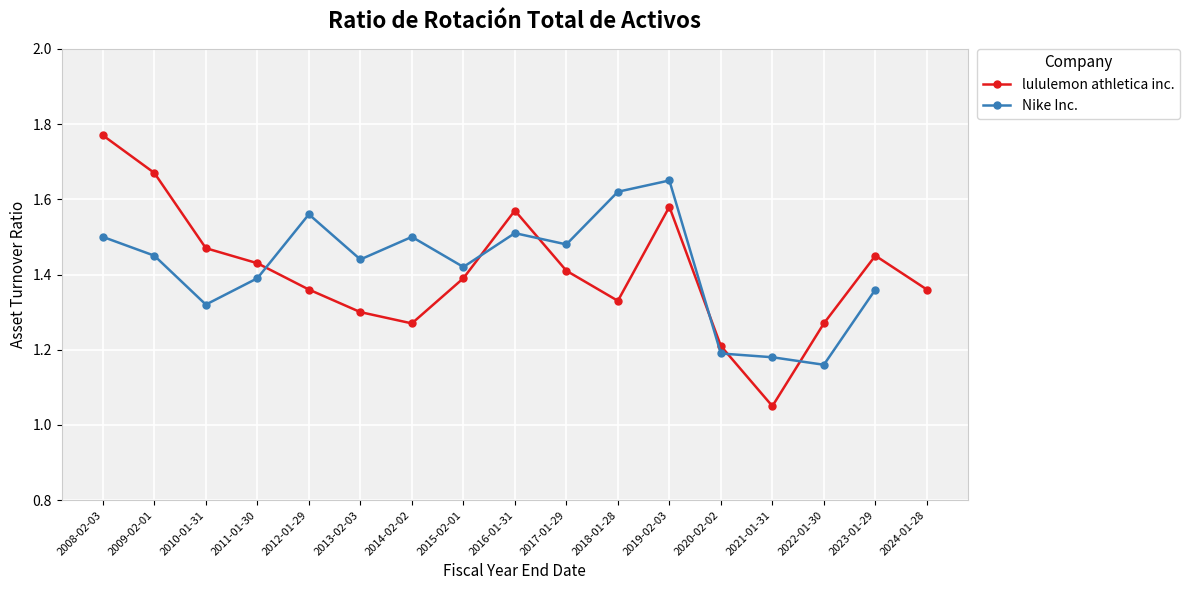

The value of lululemon athletica inc. at 2013-02-03 is 1.3. True or false?

True